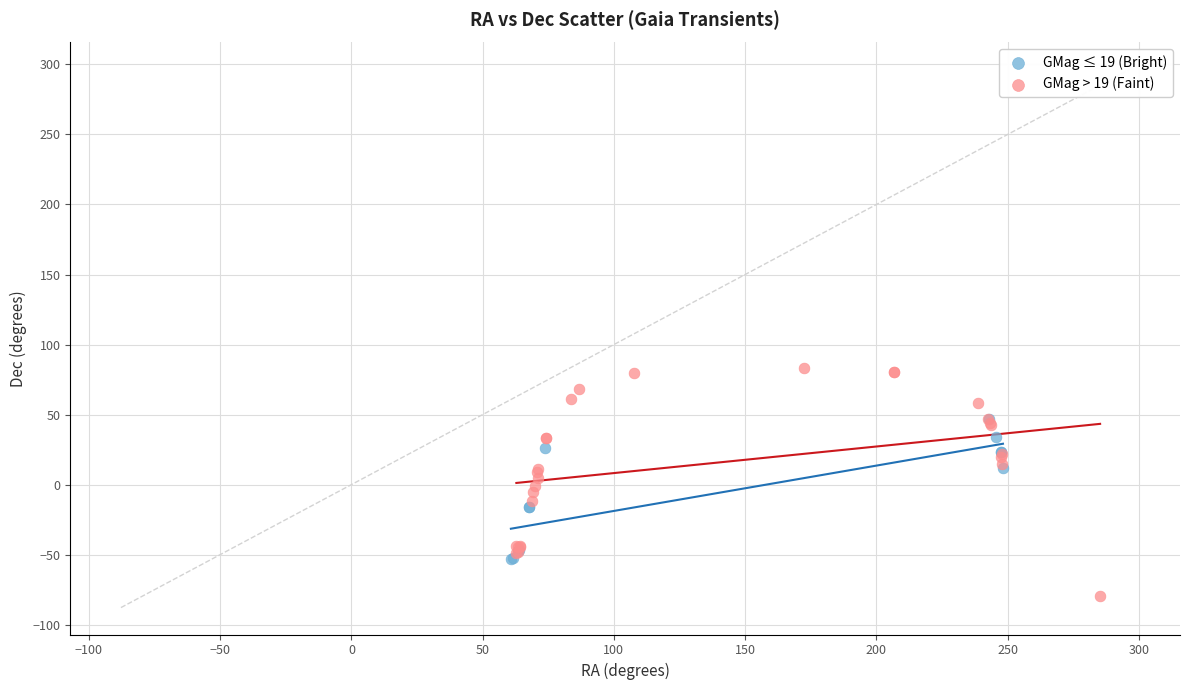

Which series has the largest Y range (max minus min)?

GMag > 19 (Faint)